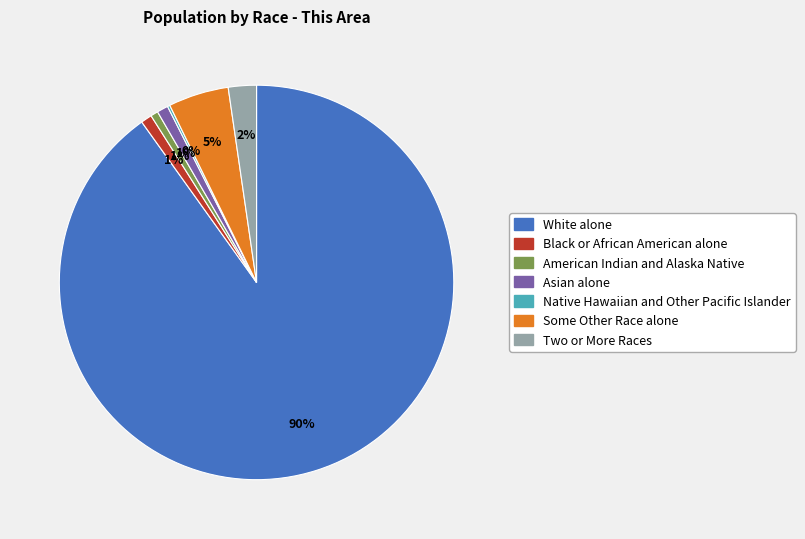

True or false: Some Other Race alone accounts for 14% of the total.

False